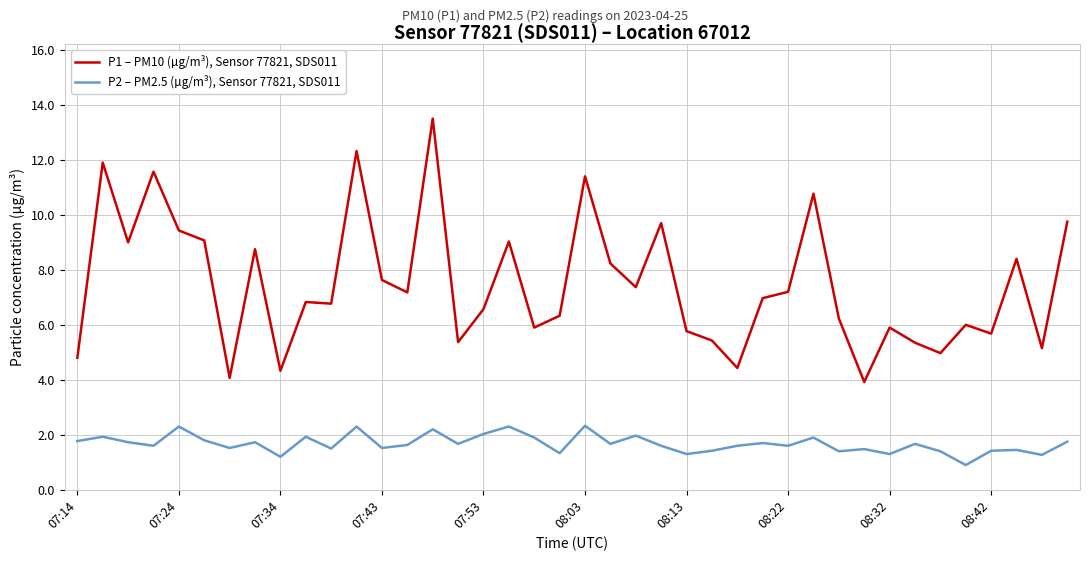

Which series has the largest total across all categories?

P1 – PM10 (µg/m³), Sensor 77821, SDS011